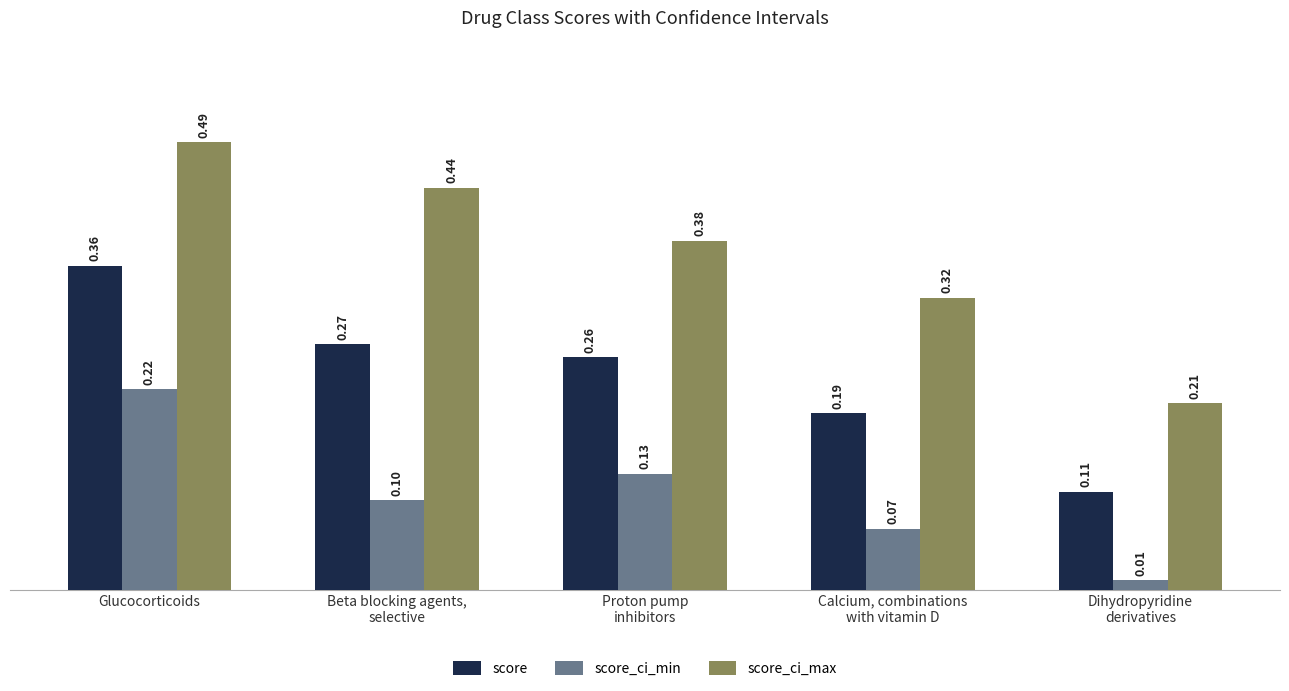

Which series has the largest total across all categories?

score_ci_max